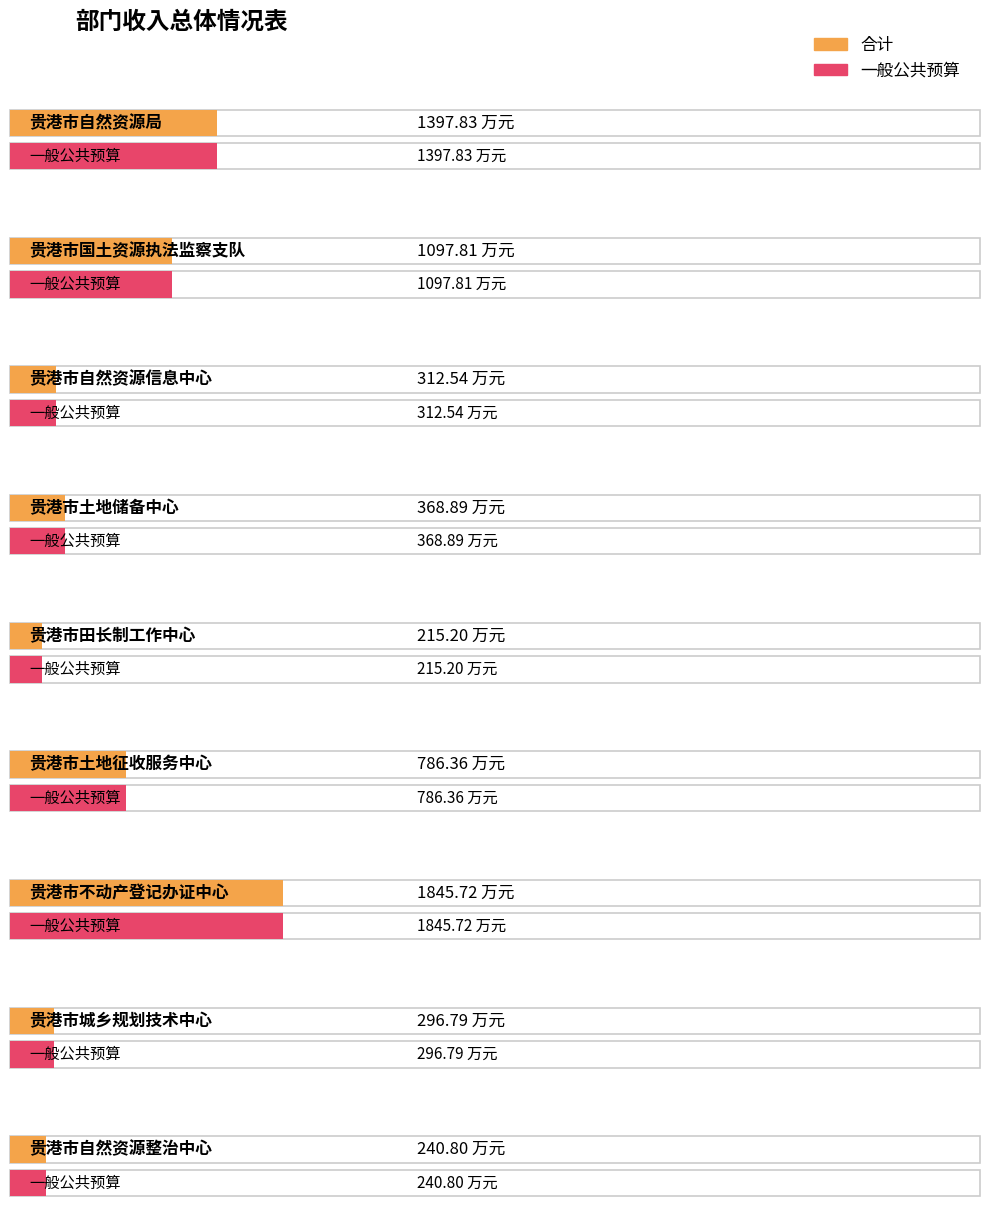

What is the sum of all 合计 values?

6562.0